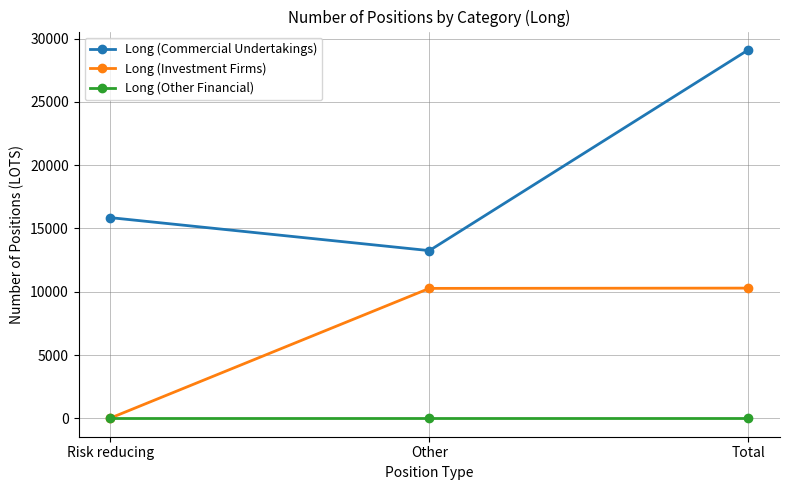

Which series changed the most between Risk reducing and Other?

Long (Investment Firms)